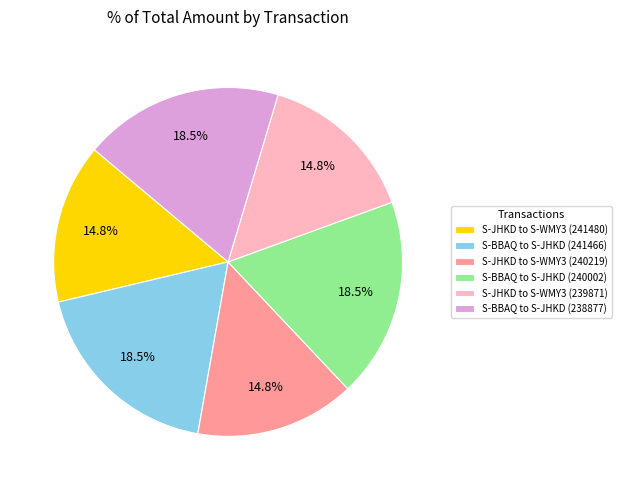

Between S-JHKD to S-WMY3 (240219) and S-BBAQ to S-JHKD (240002), which is larger?

S-BBAQ to S-JHKD (240002)